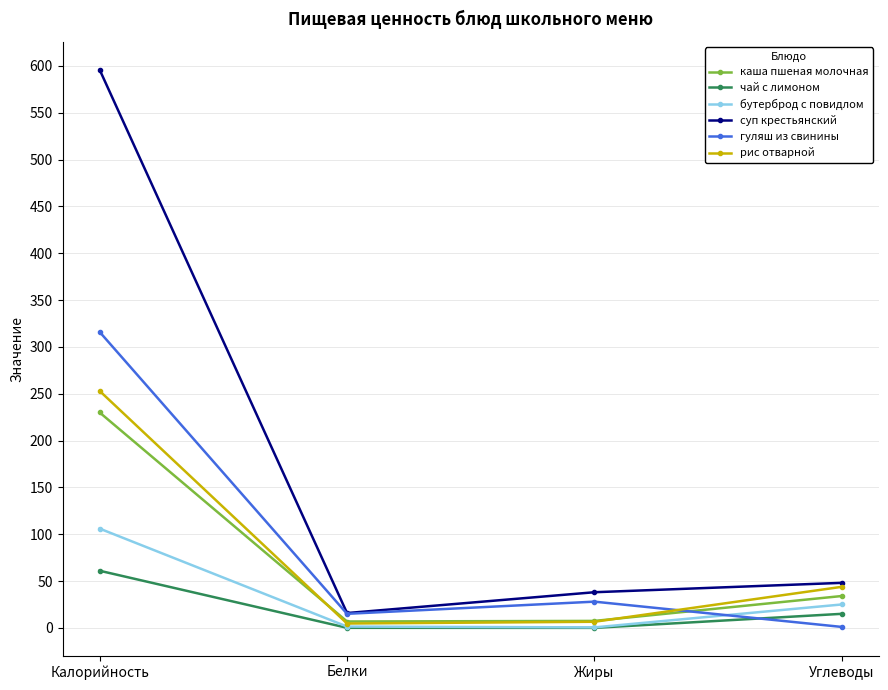

In суп крестьянский, how many points are lower than both neighbors (excluding endpoints)?

1